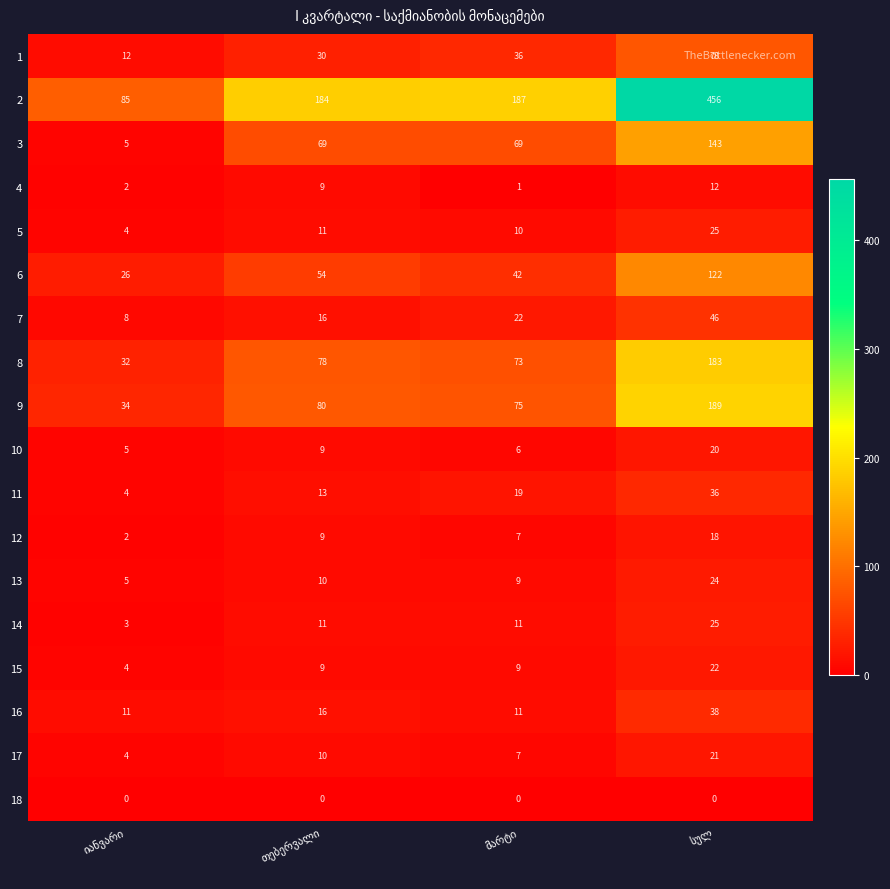

What is the sum of all 2 values?

912